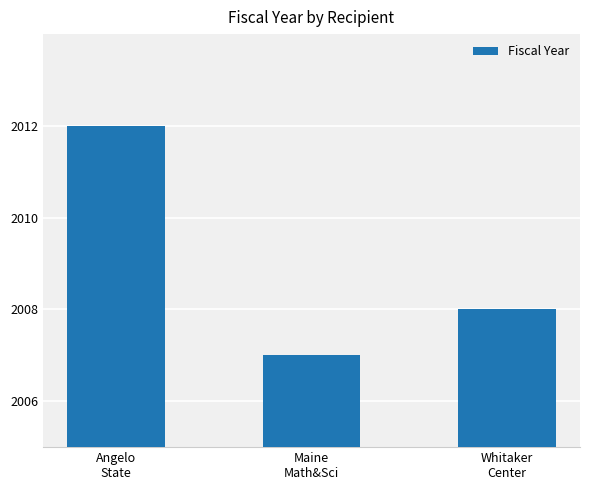

What is the difference between the maximum and minimum values?

5